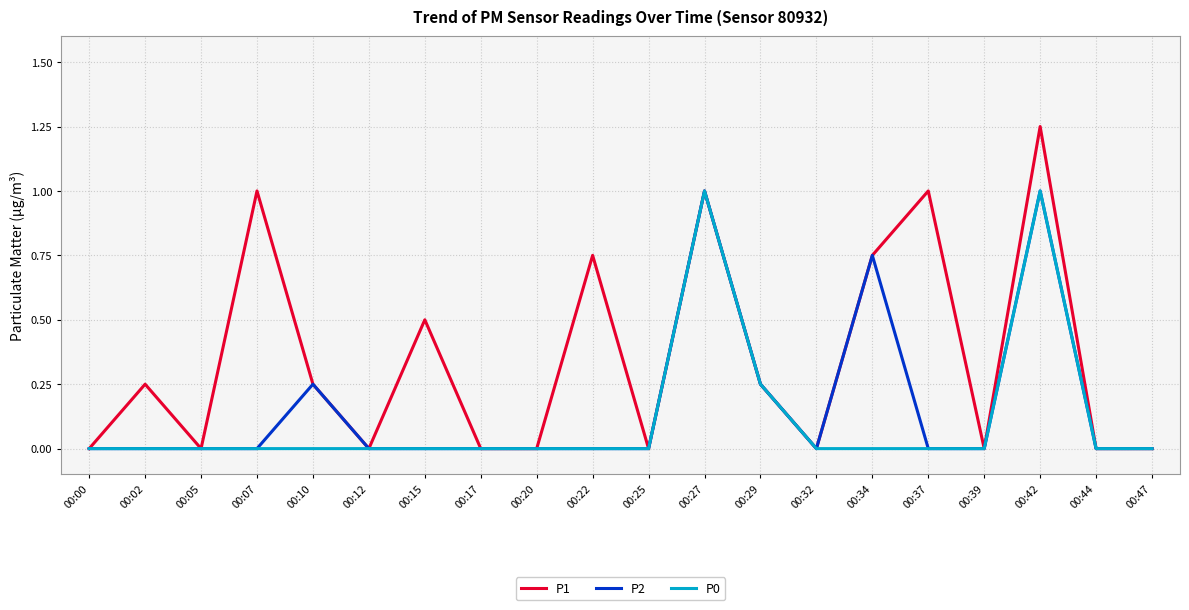

The value of P1 at 00:07 is 1.0. True or false?

True